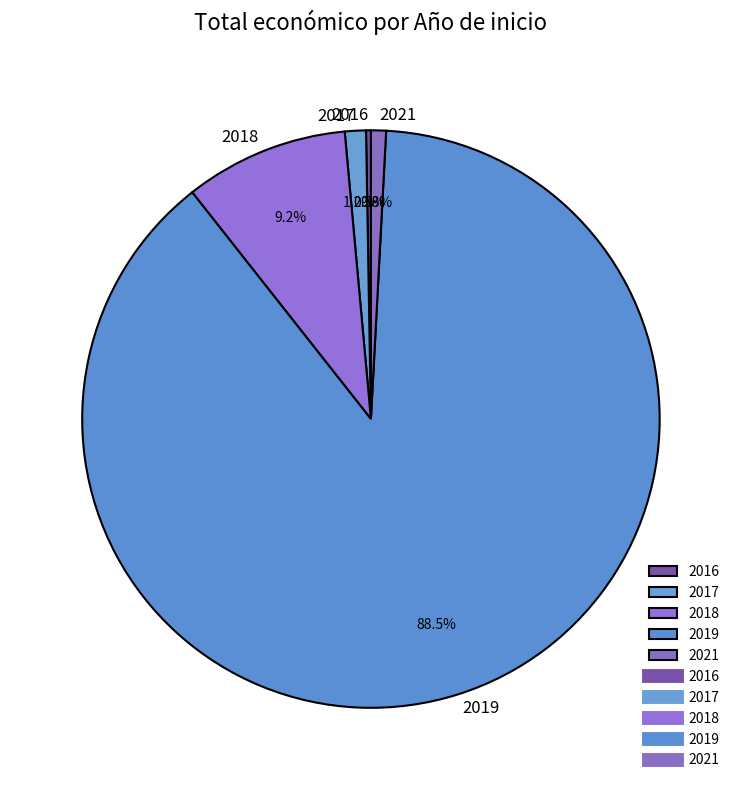

Do 2019 and 2017 together represent more than half of the pie?

Yes